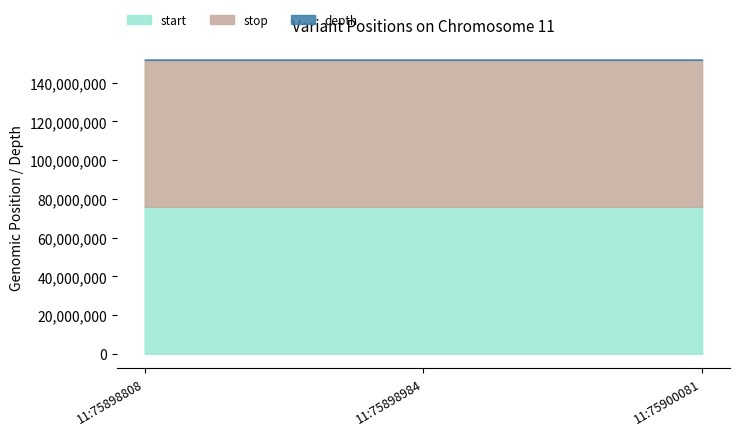

Reading right to left, what are all the values shown in this chart?

start: 11:75900081=75900081	11:75898984=75898984	11:75898808=75898808
stop: 11:75900081=75900082	11:75898984=75898985	11:75898808=75898809
depth: 11:75900081=14	11:75898984=12	11:75898808=8